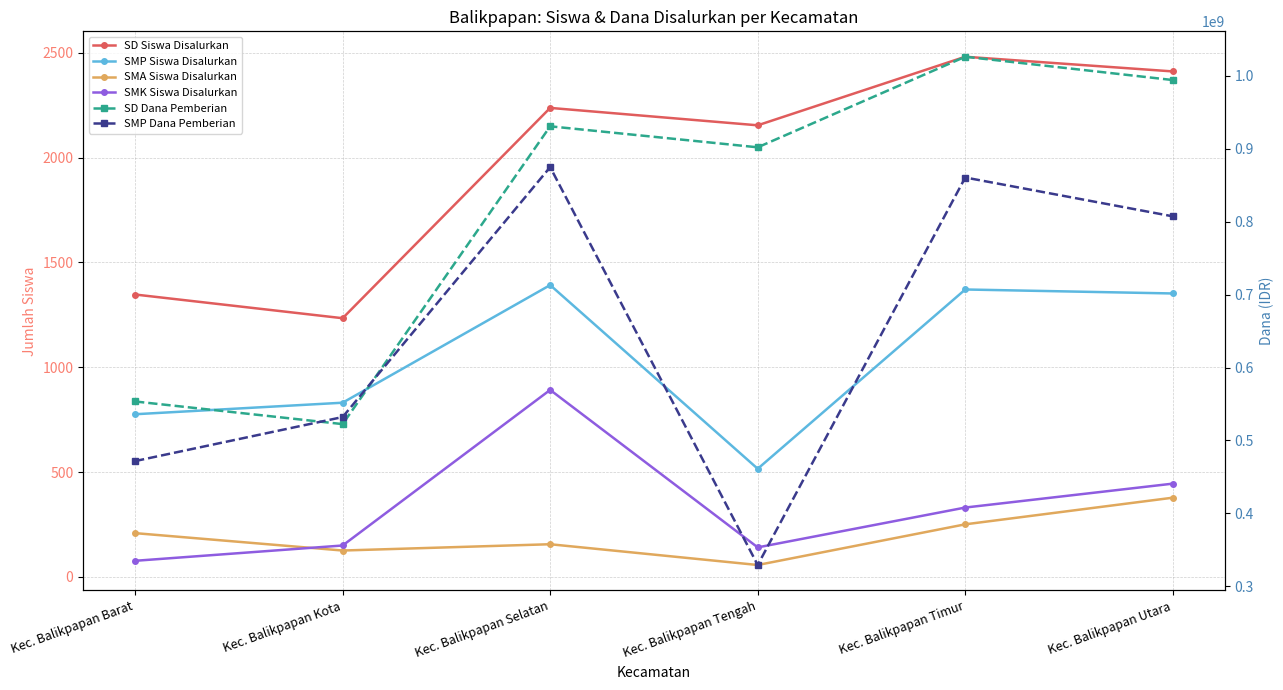

What position from the right is Kec. Balikpapan Selatan?

4